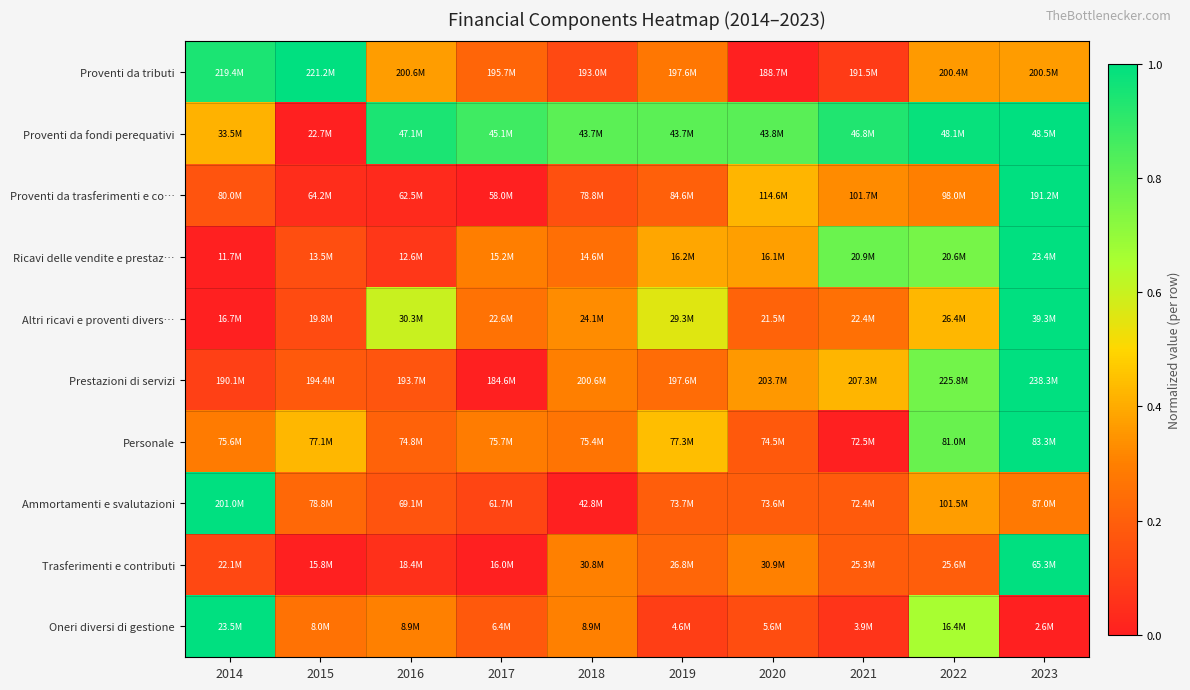

Reading right to left, transcribe all the data shown in this chart.

Proventi da tributi: 2023=0.4	2022=0.4	2021=0.1	2020=0.0	2019=0.3	2018=0.1	2017=0.2	2016=0.4	2015=1.0	2014=0.9
Proventi da fondi perequativi: 2023=1.0	2022=1.0	2021=0.9	2020=0.8	2019=0.8	2018=0.8	2017=0.9	2016=0.9	2015=0.0	2014=0.4
Proventi da trasferimenti e co…: 2023=1.0	2022=0.3	2021=0.3	2020=0.4	2019=0.2	2018=0.2	2017=0.0	2016=0.0	2015=0.0	2014=0.2
Ricavi delle vendite e prestaz…: 2023=1.0	2022=0.8	2021=0.8	2020=0.4	2019=0.4	2018=0.2	2017=0.3	2016=0.1	2015=0.1	2014=0.0
Altri ricavi e proventi divers…: 2023=1.0	2022=0.4	2021=0.3	2020=0.2	2019=0.6	2018=0.3	2017=0.3	2016=0.6	2015=0.1	2014=0.0
Prestazioni di servizi: 2023=1.0	2022=0.8	2021=0.4	2020=0.4	2019=0.2	2018=0.3	2017=0.0	2016=0.2	2015=0.2	2014=0.1
Personale: 2023=1.0	2022=0.8	2021=0.0	2020=0.2	2019=0.4	2018=0.3	2017=0.3	2016=0.2	2015=0.4	2014=0.3
Ammortamenti e svalutazioni: 2023=0.3	2022=0.4	2021=0.2	2020=0.2	2019=0.2	2018=0.0	2017=0.1	2016=0.2	2015=0.2	2014=1.0
Trasferimenti e contributi: 2023=1.0	2022=0.2	2021=0.2	2020=0.3	2019=0.2	2018=0.3	2017=0.0	2016=0.1	2015=0.0	2014=0.1
Oneri diversi di gestione: 2023=0.0	2022=0.7	2021=0.1	2020=0.1	2019=0.1	2018=0.3	2017=0.2	2016=0.3	2015=0.3	2014=1.0